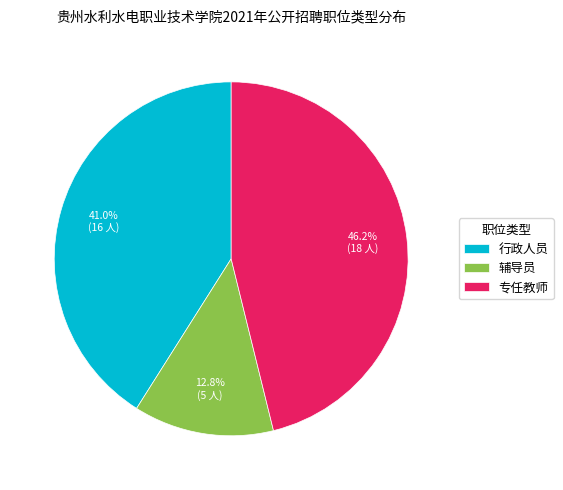

To the nearest percent, what is the average slice percentage?

33%